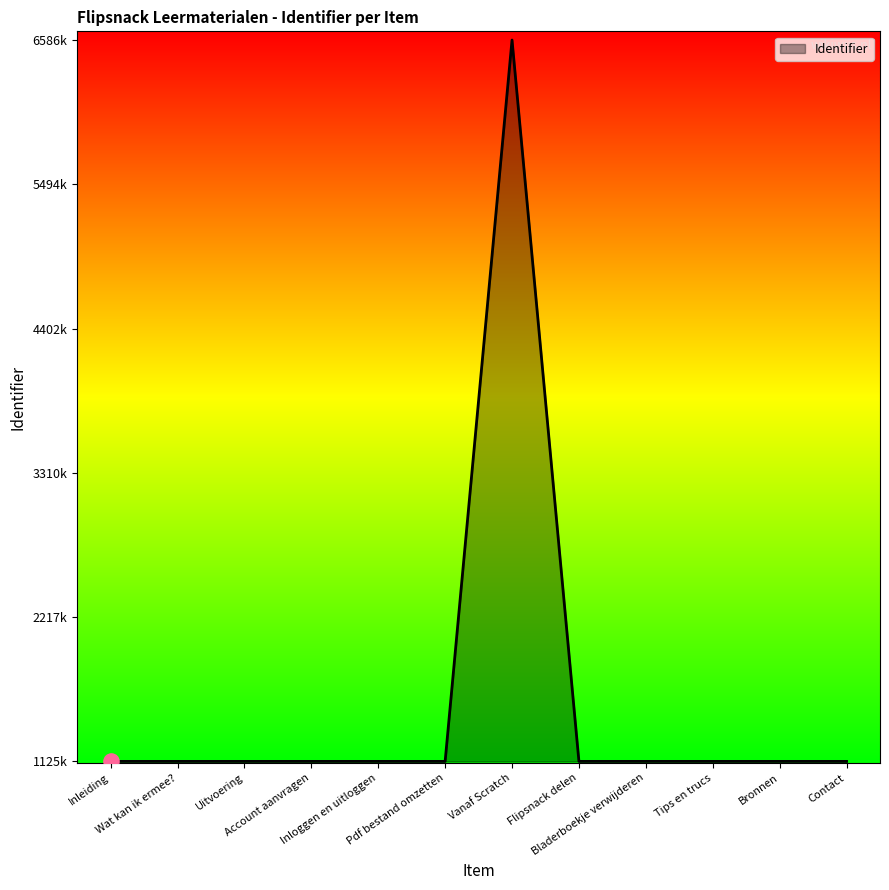

Between Inloggen en uitloggen and Wat kan ik ermee?, which is larger?

Inloggen en uitloggen